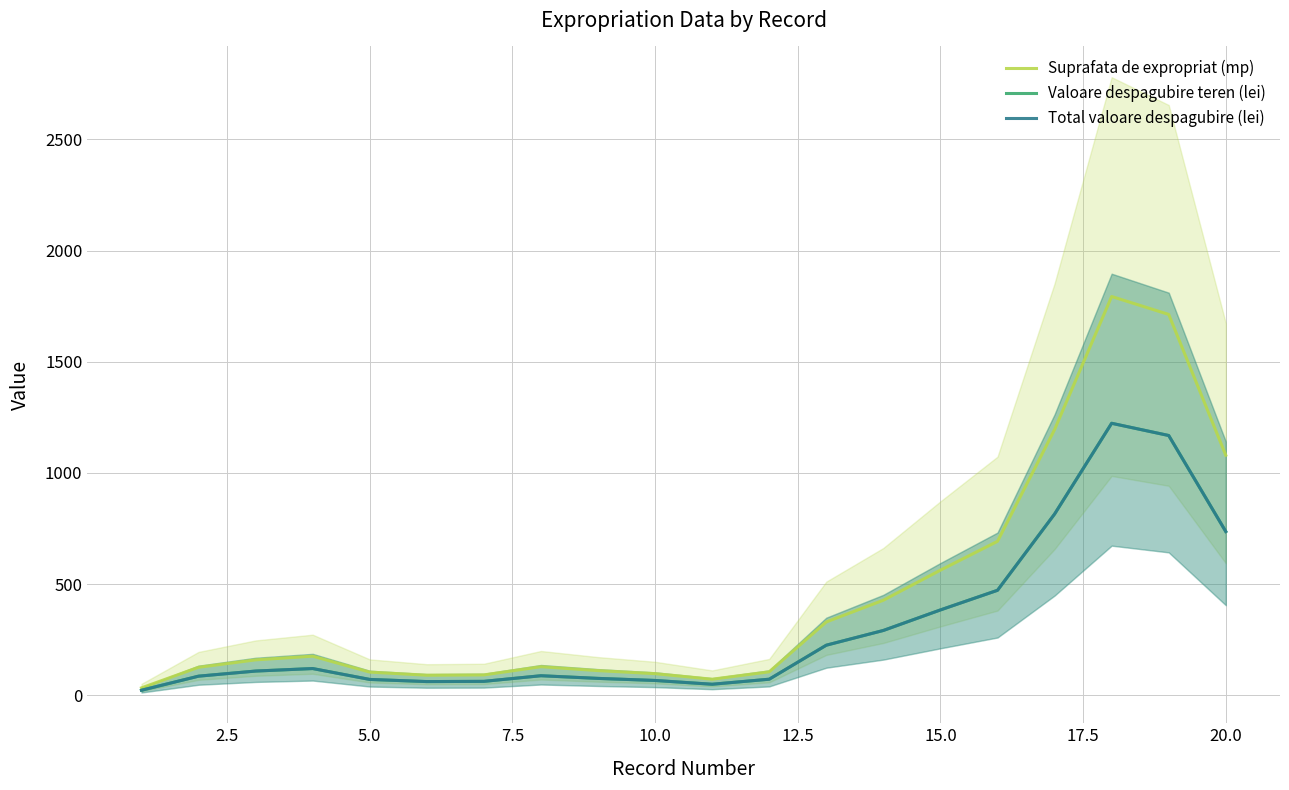

True or false: Total valoare despagubire (lei) and Valoare despagubire teren (lei) cross at least once.

False